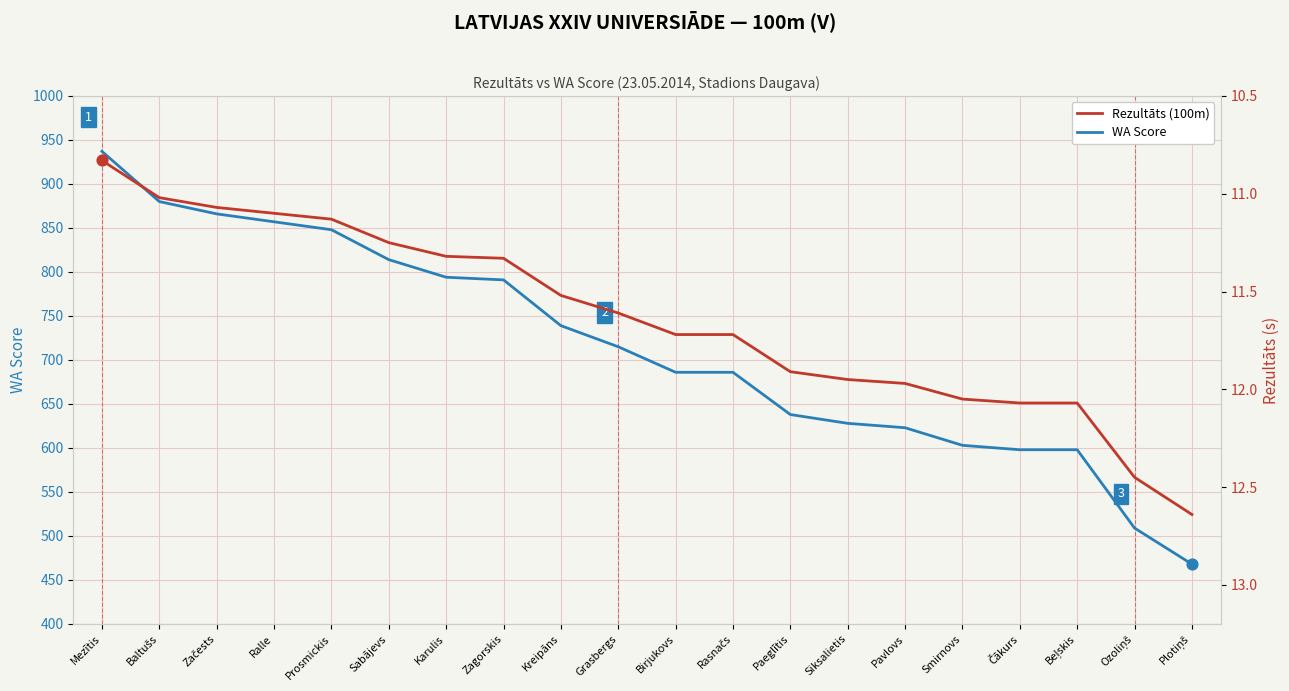

At which category is the sum across all series the highest?

Mezītis